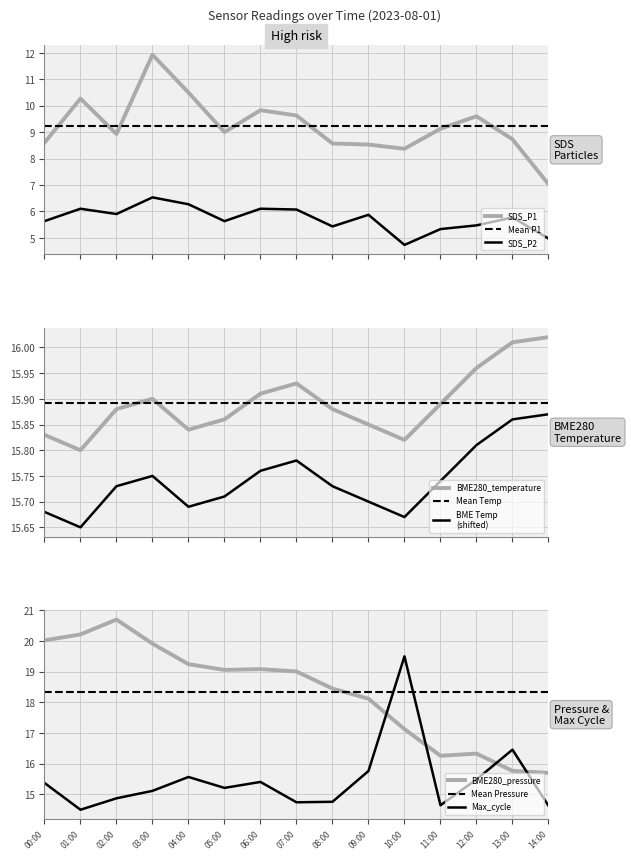

Which series has the largest total across all categories?

BME280_pressure_norm